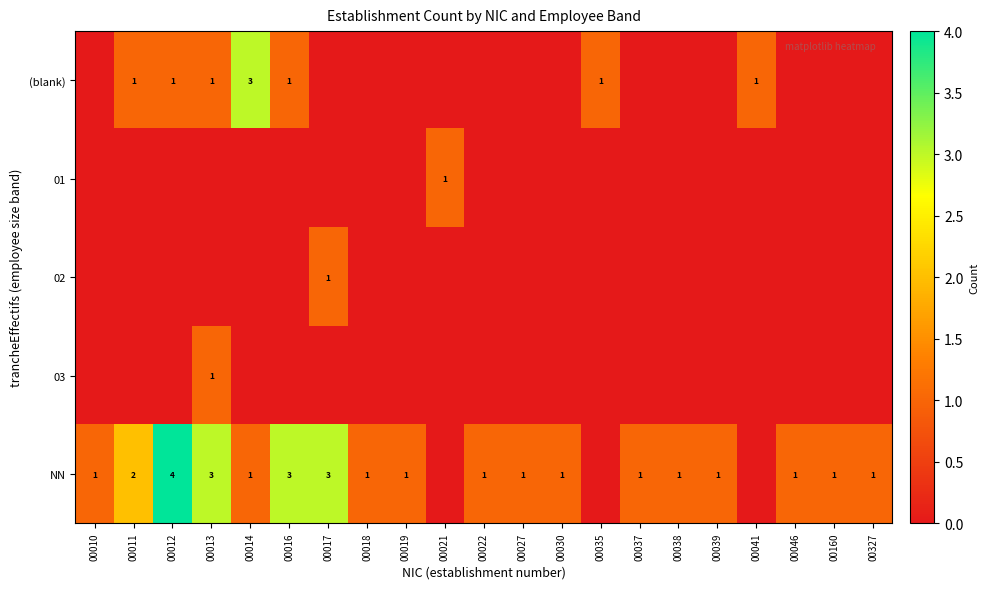

Is it true that NN equals 1 at 00027?

True